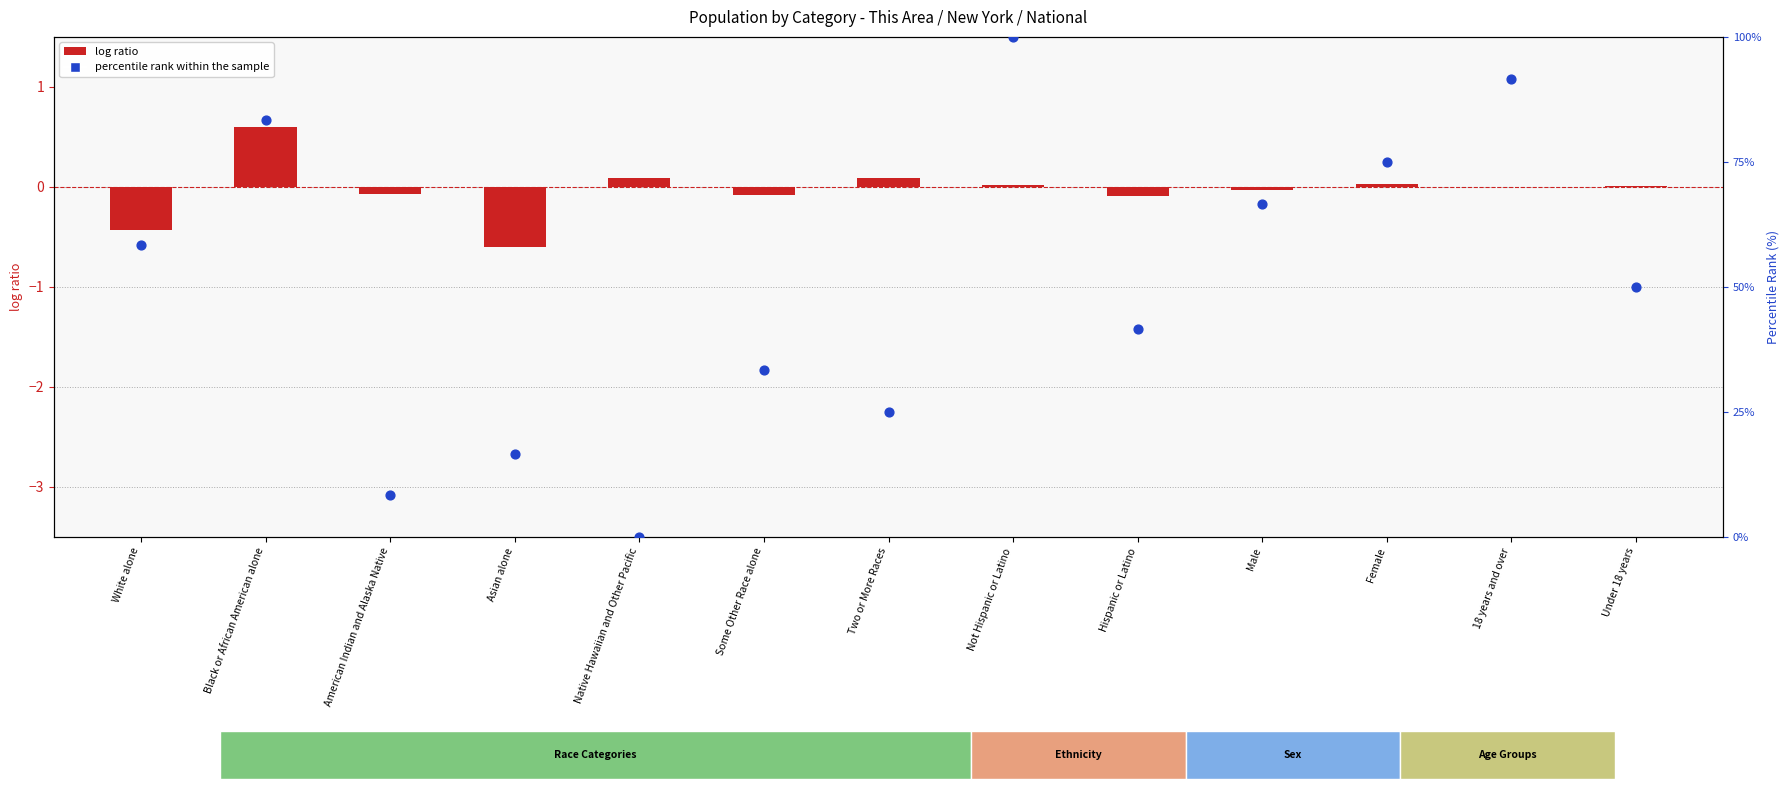

Is the value of percentile rank within the sample at 18 years and over greater than the value of log ratio at Two or More Races?

Yes